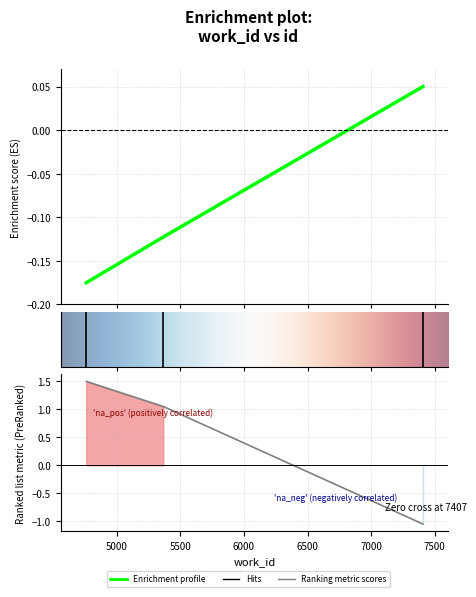

At which label does the data first exceed 0?

7407